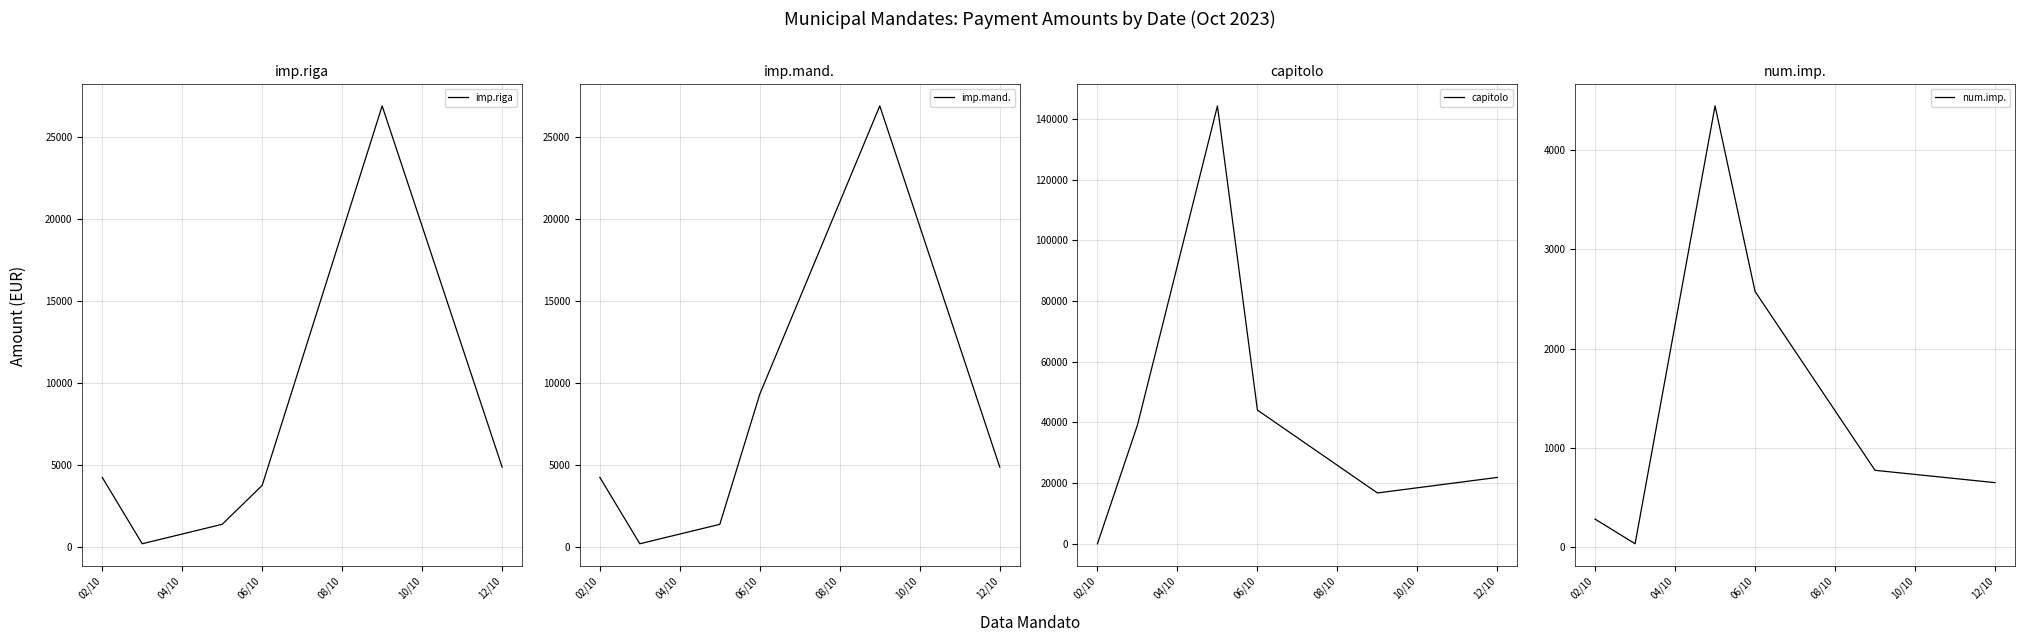

What is the highest value of the imp.riga series?

26913.0